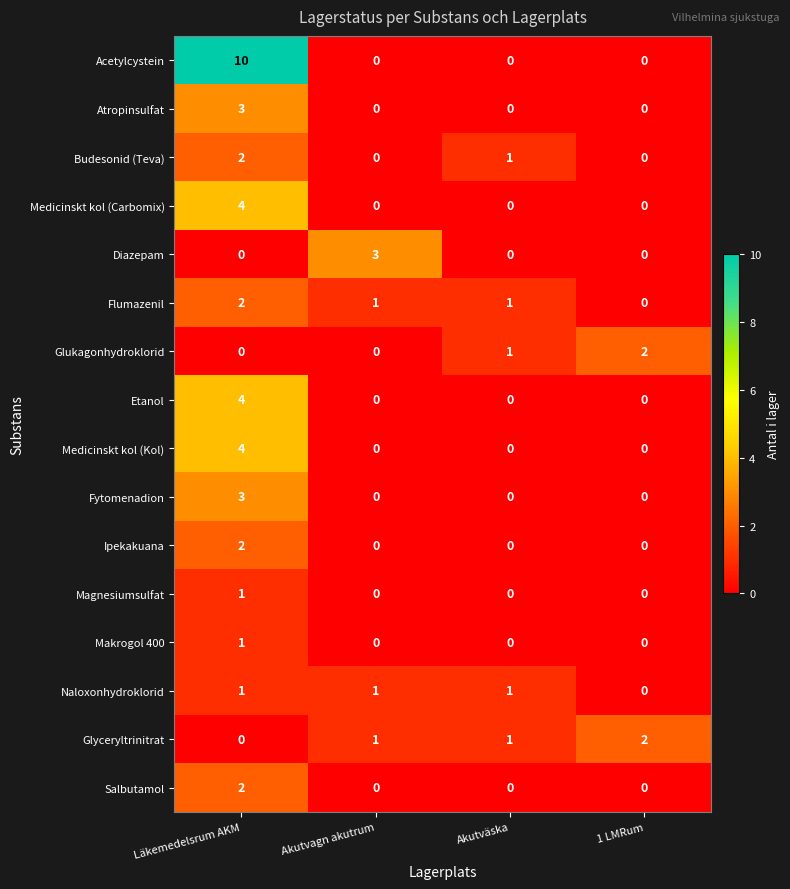

What is the sum of the Acetylcystein values at Läkemedelsrum AKM and Akutväska?

10